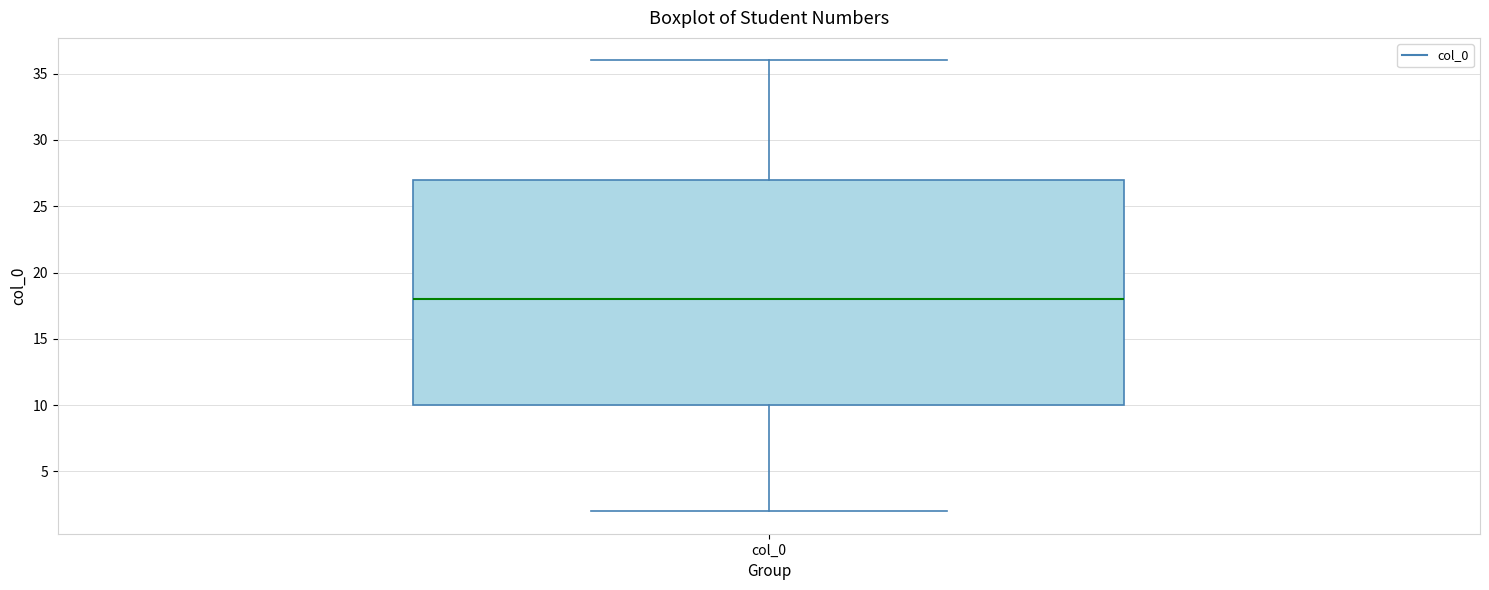

Read this box plot against the y-axis: the position of the median line, the range covered by the box, and the ends of both whiskers. The values are not printed on the chart, so give them approximately, as read against the axis.

median 18, box 10 to 27, whiskers 2 to 36